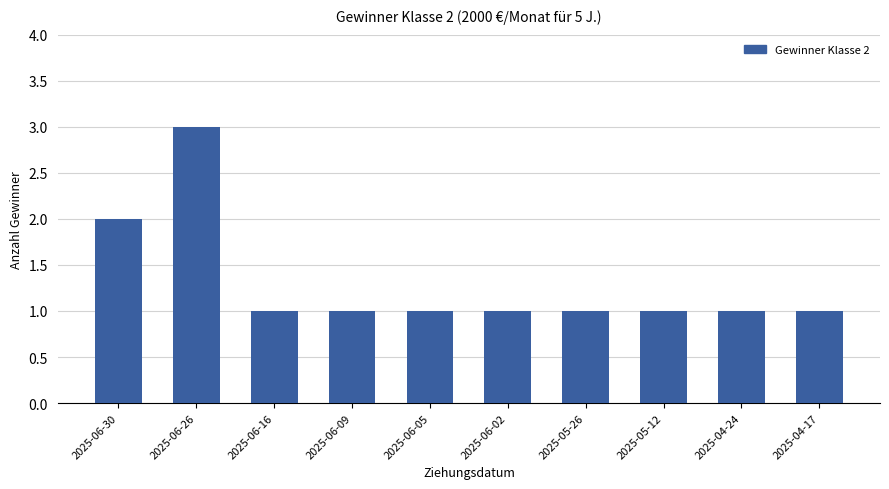

What is the label of the 3rd bar from the right?

2025-05-12